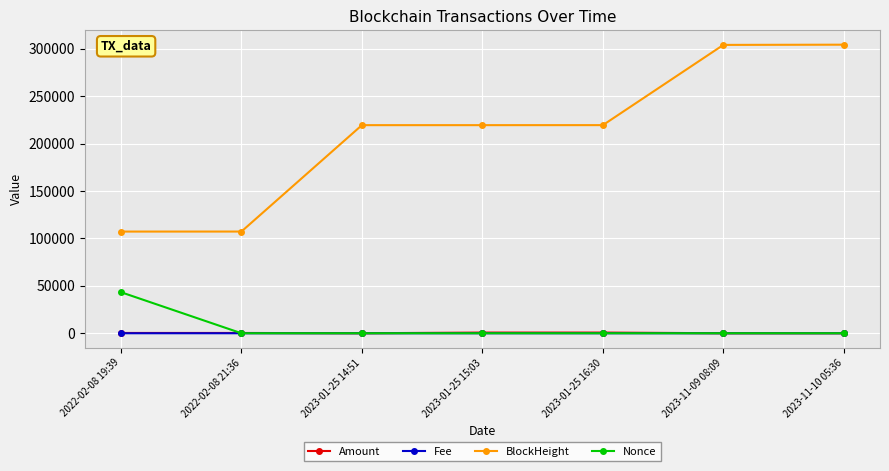

What is the label of the 6th point from the right?

2022-02-08 21:36